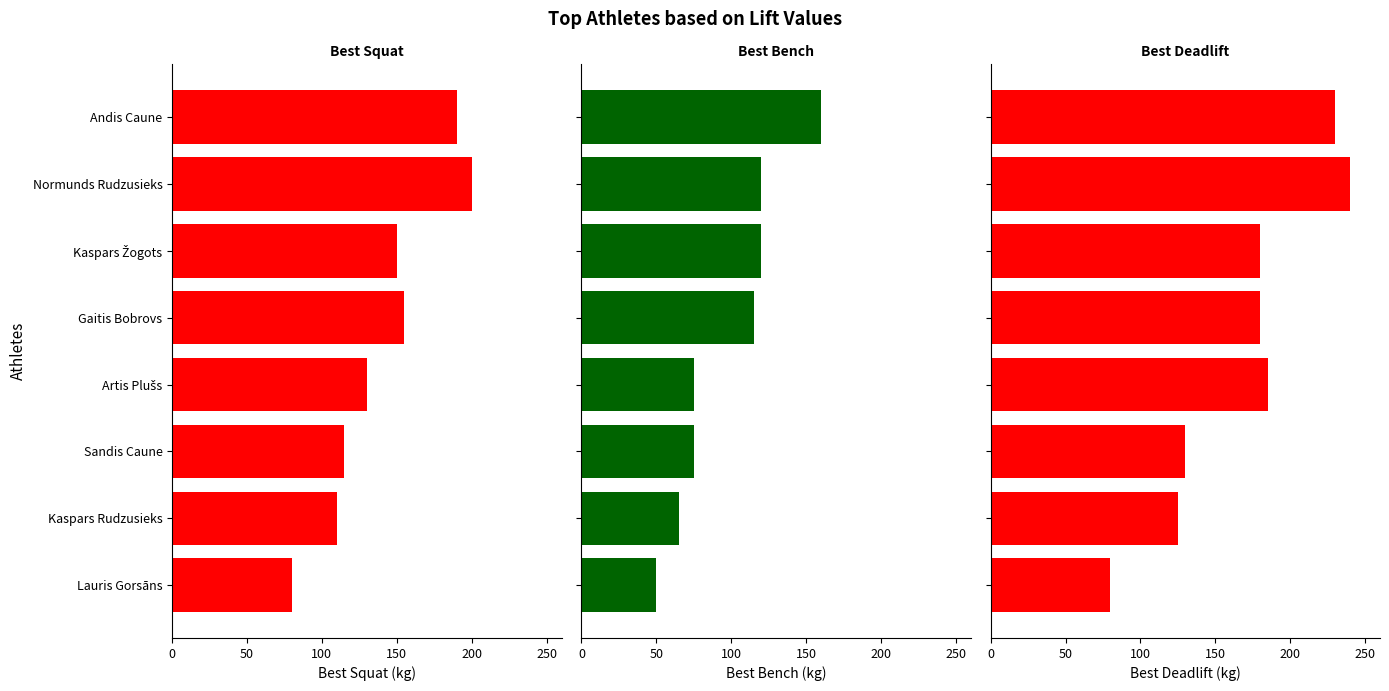

Which series has the largest total across all categories?

Best Deadlift